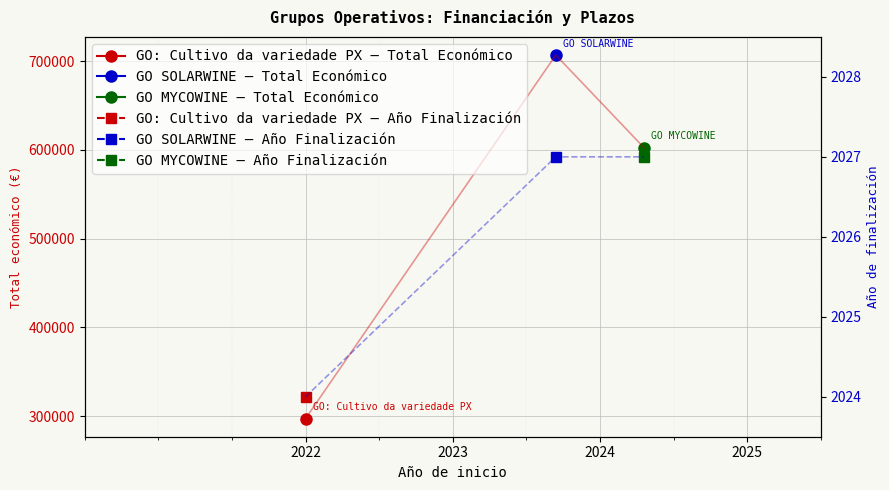

Which category has the lowest value in the Total económico series?

2022